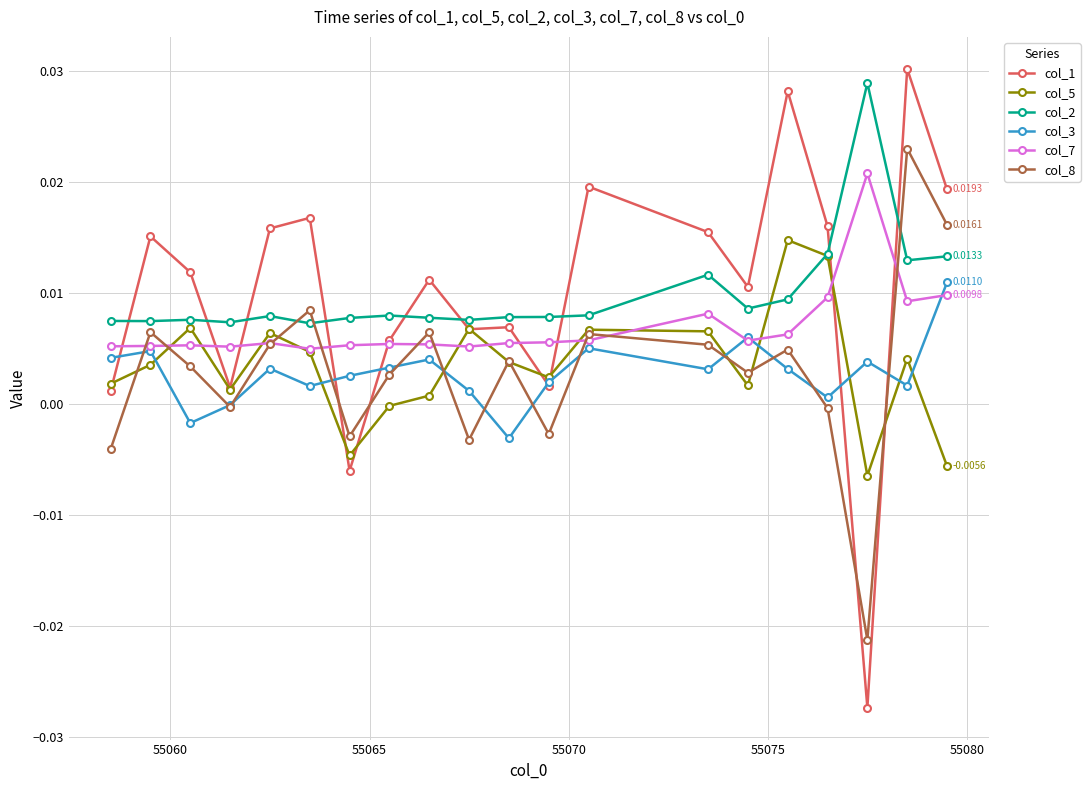

Which series has the widest spread of values?

col_1